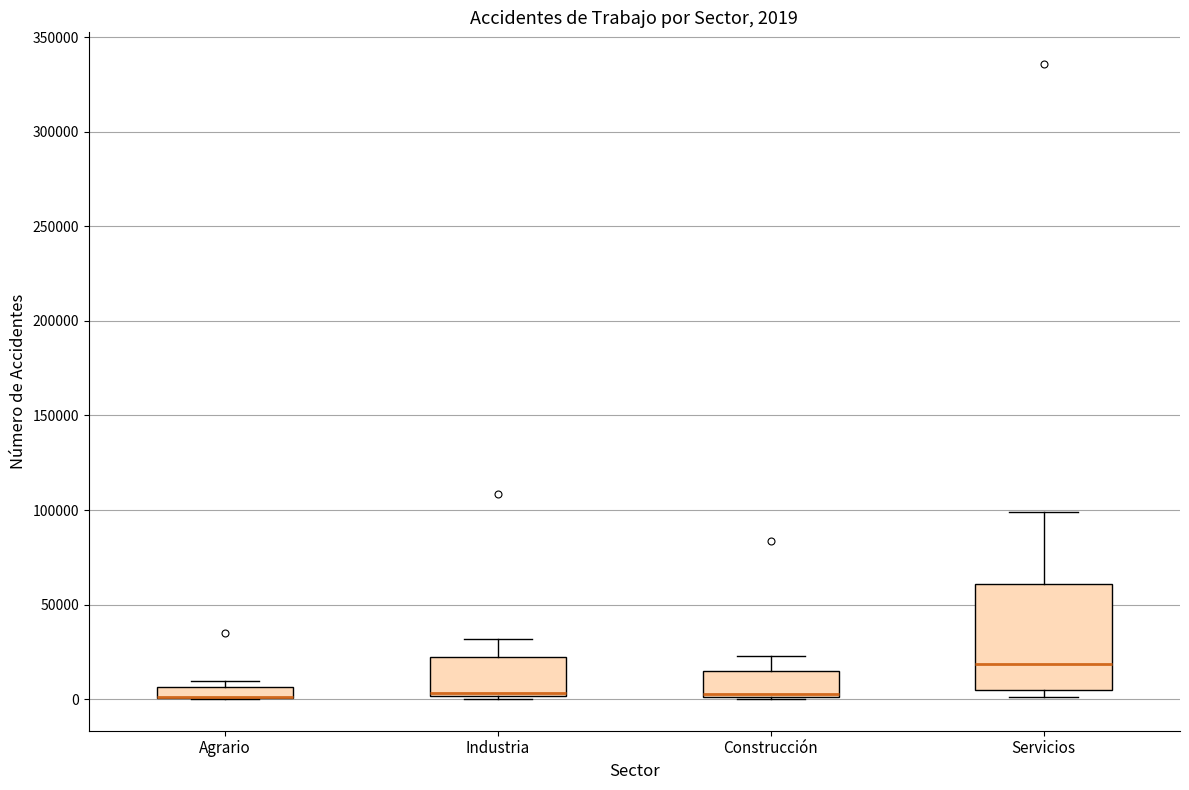

Comparing the boxes themselves (not the whiskers), which one is the tallest?

Servicios